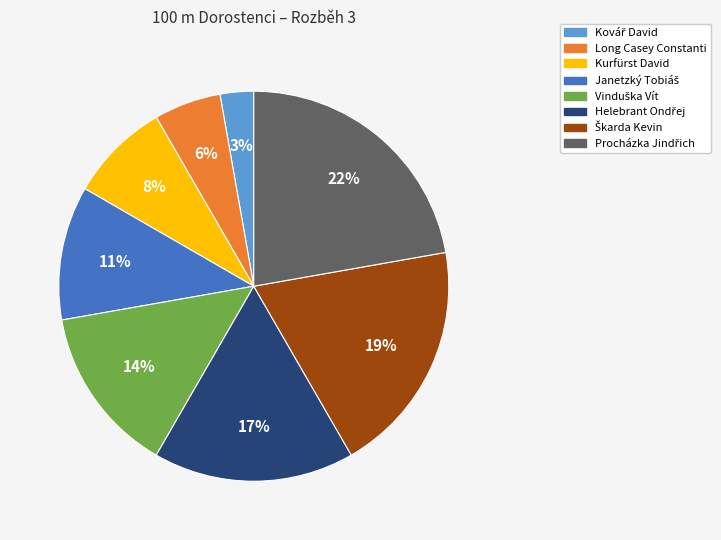

The Long Casey Constanti slice represents 6% of the pie. True or false?

True